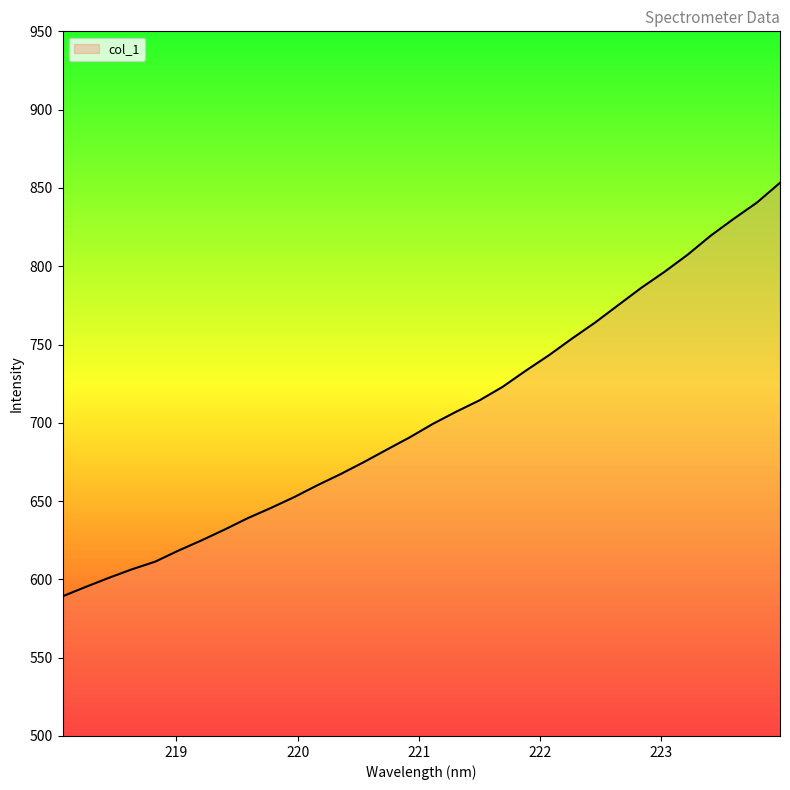

Count the number of data series in this chart.

1